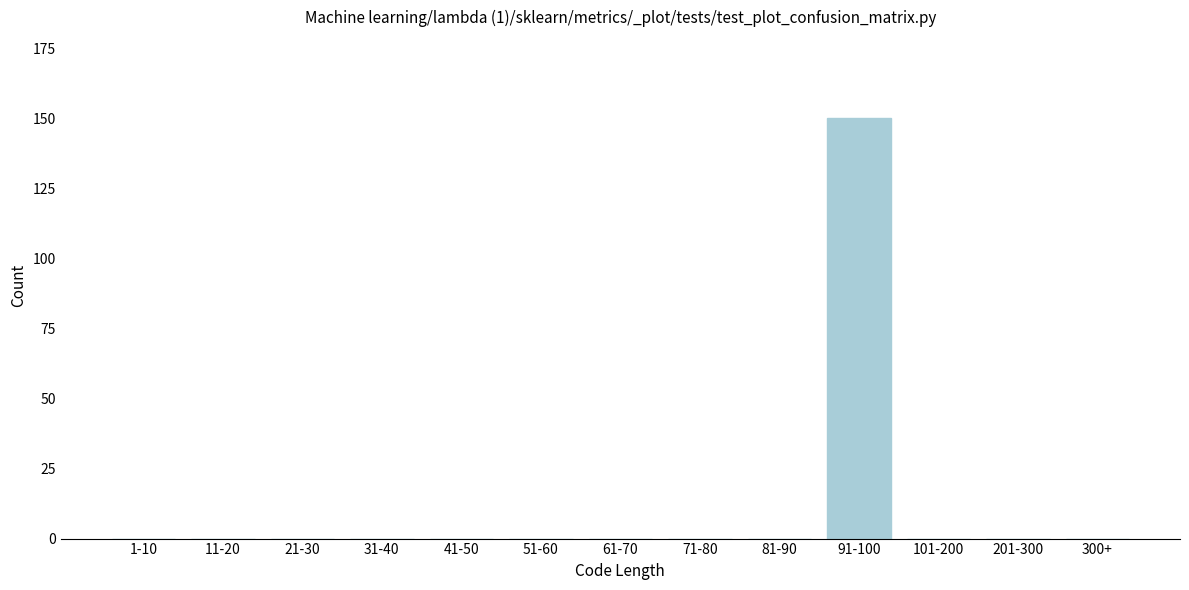

Reading right to left, what are all the values shown in this chart?

300+=0	201-300=0	101-200=0	91-100=150	81-90=0	71-80=0	61-70=0	51-60=0	41-50=0	31-40=0	21-30=0	11-20=0	1-10=0